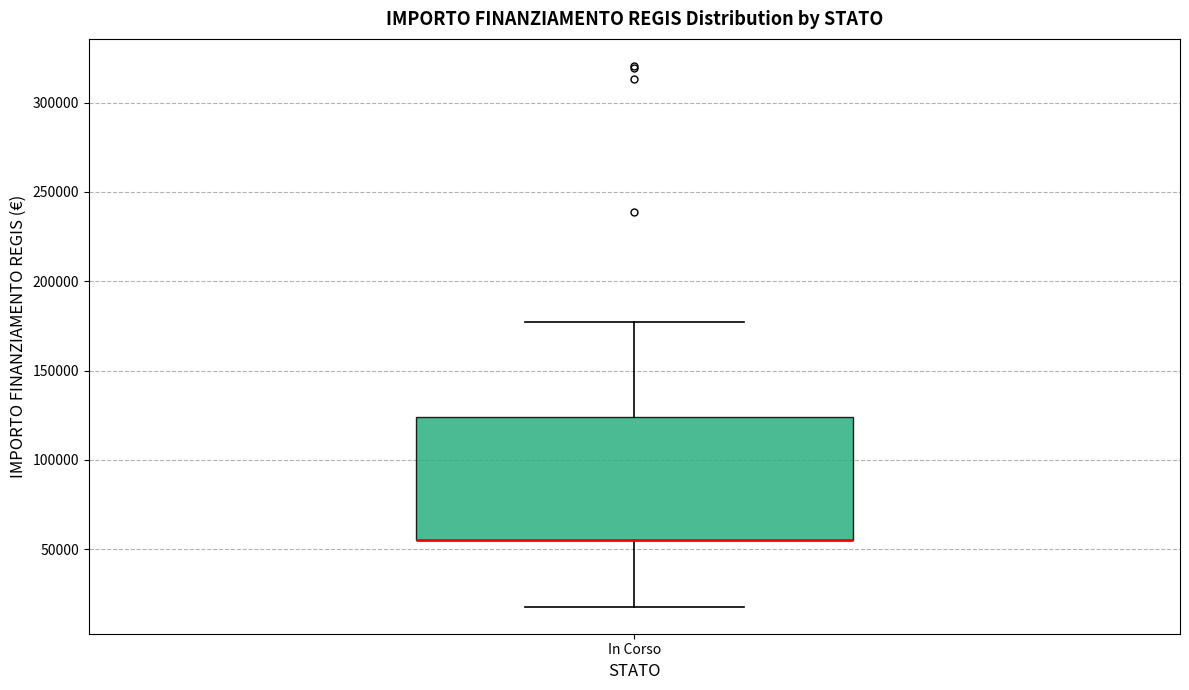

Where is the upper edge of the box for In Corso on the y-axis? The values are not printed on the chart, so give them approximately, as read against the axis.

125000